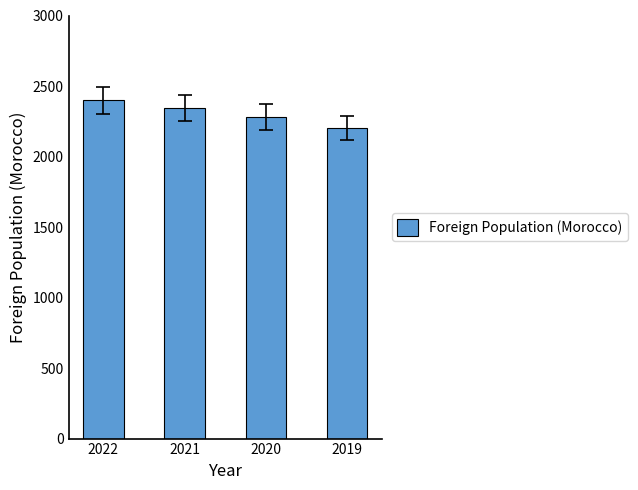

Does the chart contain stacked bars?

No